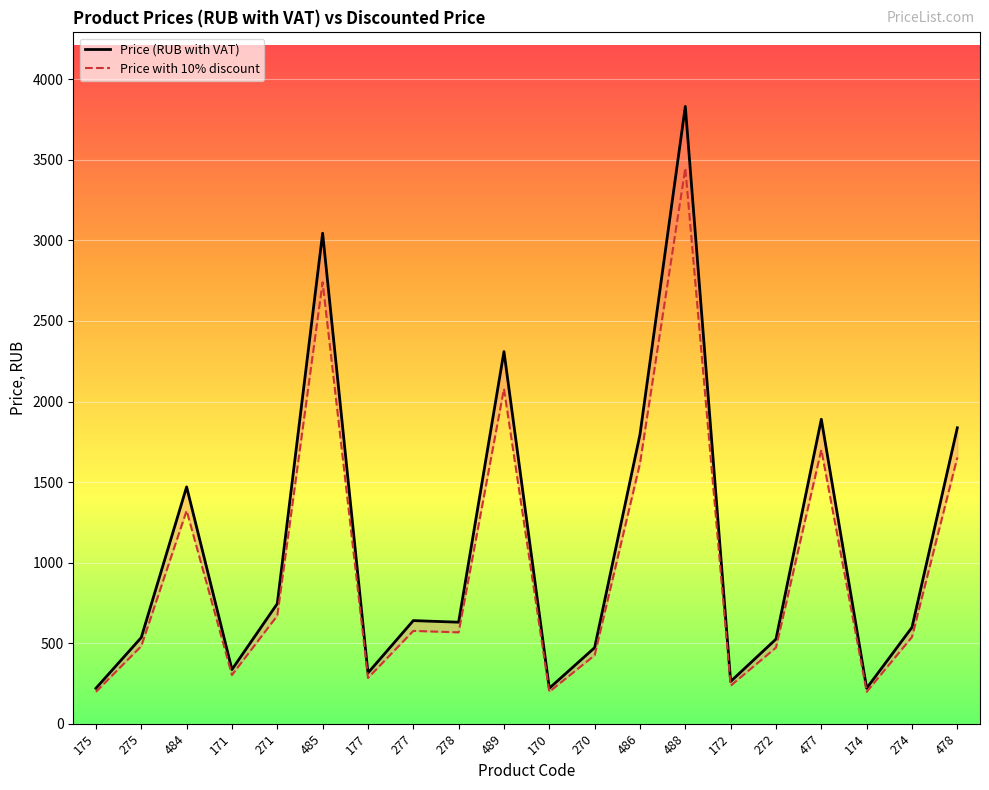

At how many categories does at least one series exceed 3736?

1